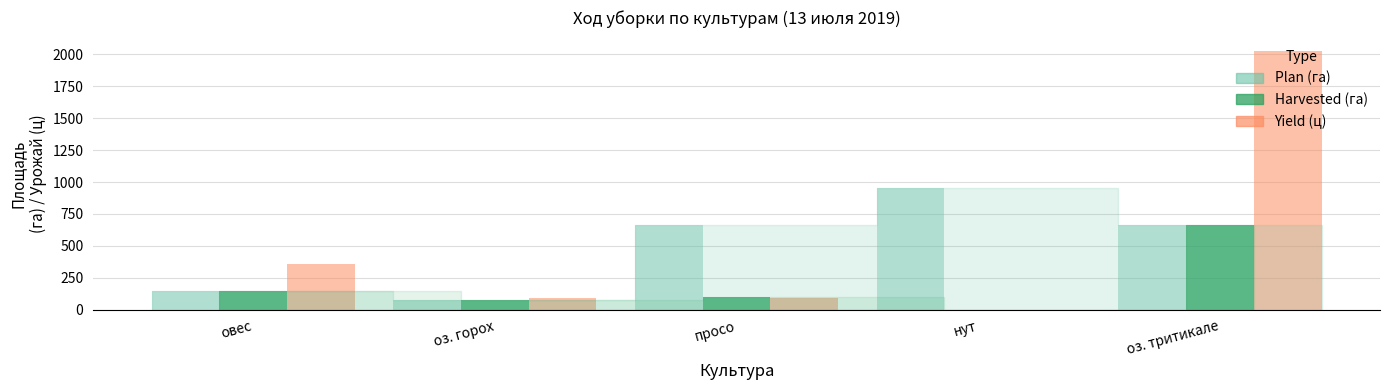

What is the greatest value displayed?

2029